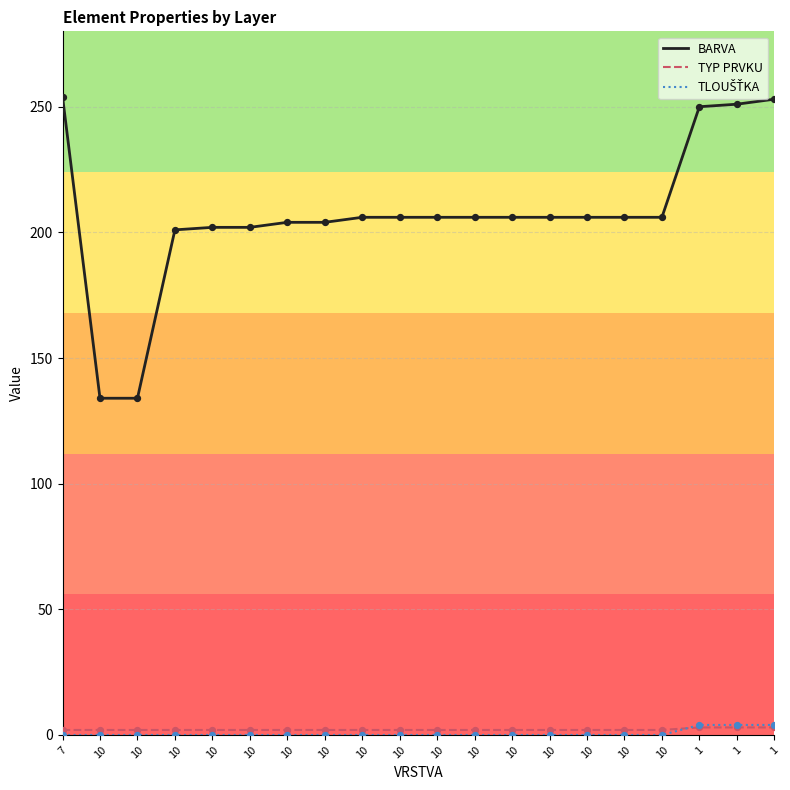

Is the value of TLOUŠŤKA at 10 greater than the value of BARVA at 1?

No